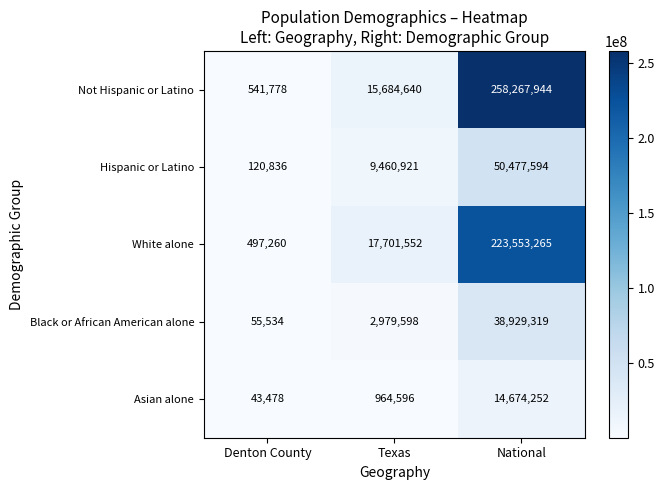

Which series has the largest total across all categories?

Not Hispanic or Latino